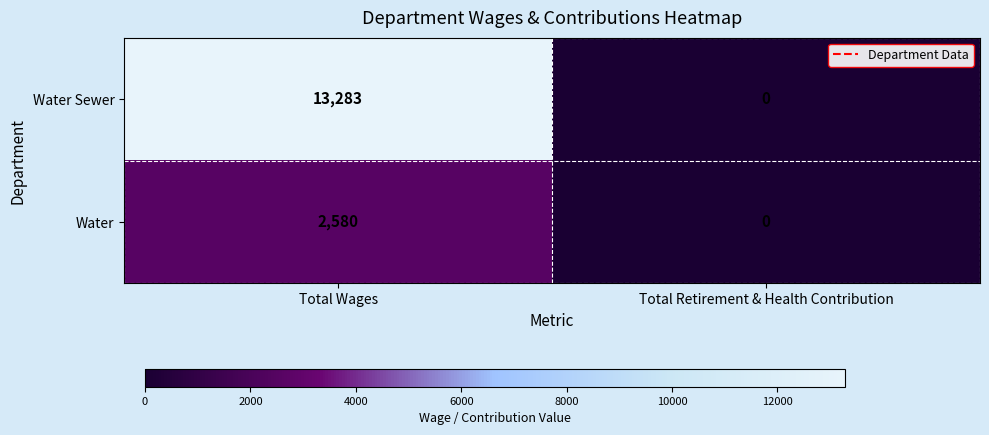

What is the sum of the Water Sewer values at Total Wages and Total Retirement & Health Contribution?

13283